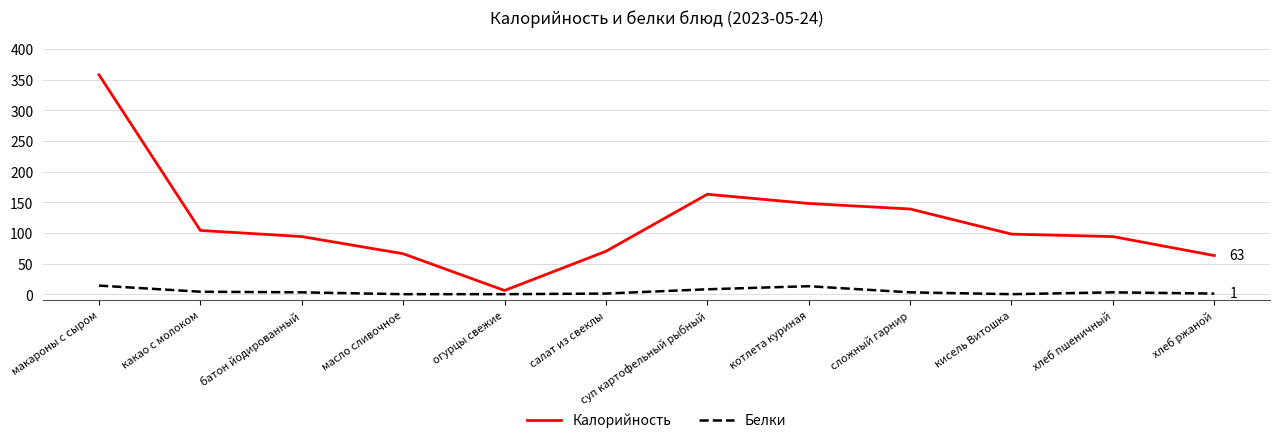

How many lines are shown in the chart?

2